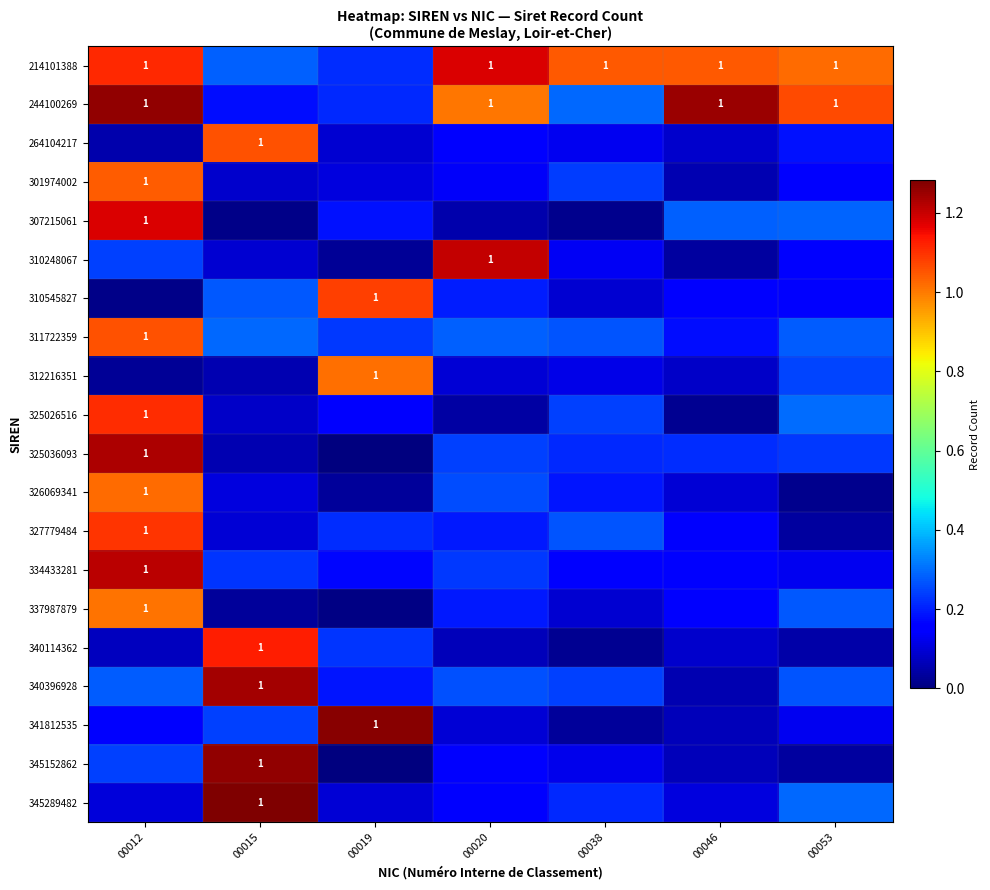

The value of 340114362 at 00019 is 0.2. True or false?

True